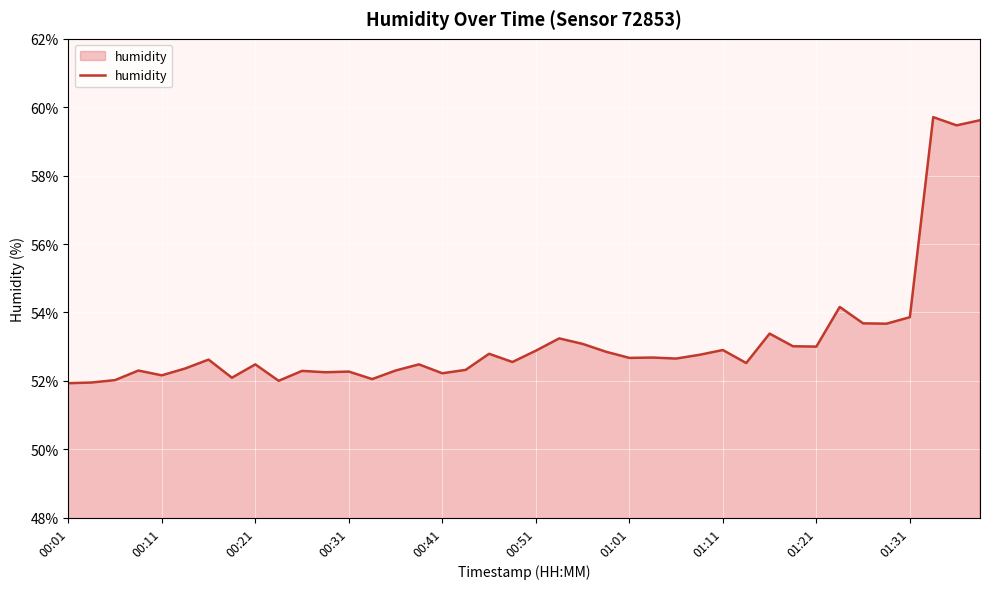

What is the greatest value displayed?

59.7